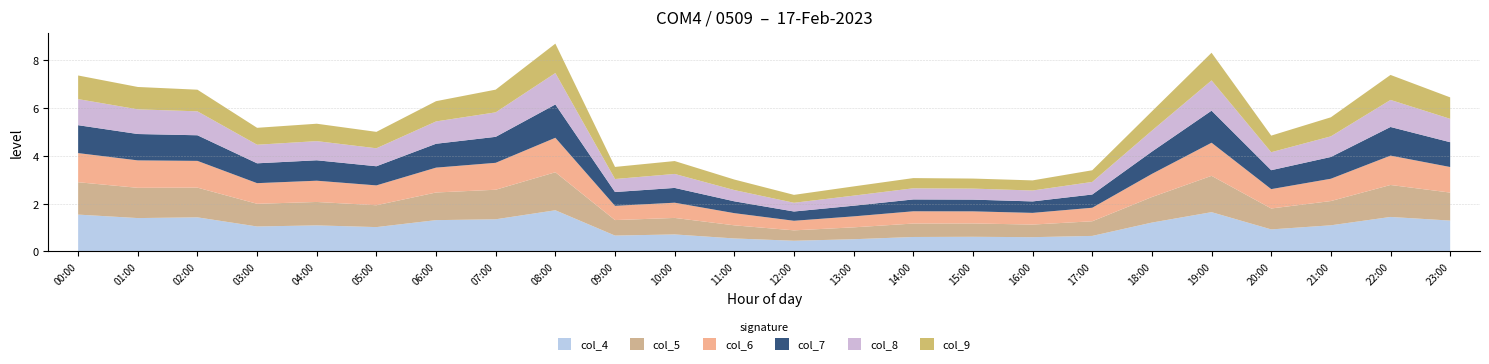

Reading left to right, transcribe all the data shown in this chart.

col_4: 00:00=1.5	01:00=1.4	02:00=1.4	03:00=1.0	04:00=1.1	05:00=1.0	06:00=1.3	07:00=1.3	08:00=1.7	09:00=0.7	10:00=0.7	11:00=0.5	12:00=0.4	13:00=0.5	14:00=0.6	15:00=0.6	16:00=0.6	17:00=0.7	18:00=1.2	19:00=1.6	20:00=0.9	21:00=1.1	22:00=1.4	23:00=1.3
col_5: 00:00=1.4	01:00=1.3	02:00=1.2	03:00=0.9	04:00=1.0	05:00=0.9	06:00=1.2	07:00=1.2	08:00=1.6	09:00=0.6	10:00=0.7	11:00=0.5	12:00=0.4	13:00=0.5	14:00=0.6	15:00=0.6	16:00=0.5	17:00=0.6	18:00=1.1	19:00=1.5	20:00=0.9	21:00=1.0	22:00=1.3	23:00=1.2
col_6: 00:00=1.2	01:00=1.1	02:00=1.1	03:00=0.9	04:00=0.9	05:00=0.8	06:00=1.0	07:00=1.1	08:00=1.4	09:00=0.6	10:00=0.6	11:00=0.5	12:00=0.4	13:00=0.5	14:00=0.5	15:00=0.5	16:00=0.5	17:00=0.6	18:00=1.0	19:00=1.4	20:00=0.8	21:00=0.9	22:00=1.2	23:00=1.1
col_7: 00:00=1.2	01:00=1.1	02:00=1.1	03:00=0.8	04:00=0.9	05:00=0.8	06:00=1.0	07:00=1.1	08:00=1.4	09:00=0.6	10:00=0.6	11:00=0.5	12:00=0.4	13:00=0.4	14:00=0.5	15:00=0.5	16:00=0.5	17:00=0.6	18:00=0.9	19:00=1.3	20:00=0.8	21:00=0.9	22:00=1.2	23:00=1.0
col_8: 00:00=1.1	01:00=1.0	02:00=1.0	03:00=0.8	04:00=0.8	05:00=0.8	06:00=0.9	07:00=1.0	08:00=1.3	09:00=0.5	10:00=0.6	11:00=0.5	12:00=0.4	13:00=0.4	14:00=0.5	15:00=0.5	16:00=0.5	17:00=0.5	18:00=0.9	19:00=1.3	20:00=0.8	21:00=0.9	22:00=1.1	23:00=1.0
col_9: 00:00=1.0	01:00=0.9	02:00=0.9	03:00=0.7	04:00=0.7	05:00=0.7	06:00=0.8	07:00=1.0	08:00=1.2	09:00=0.5	10:00=0.5	11:00=0.4	12:00=0.3	13:00=0.4	14:00=0.4	15:00=0.4	16:00=0.4	17:00=0.5	18:00=0.8	19:00=1.2	20:00=0.7	21:00=0.8	22:00=1.0	23:00=0.9